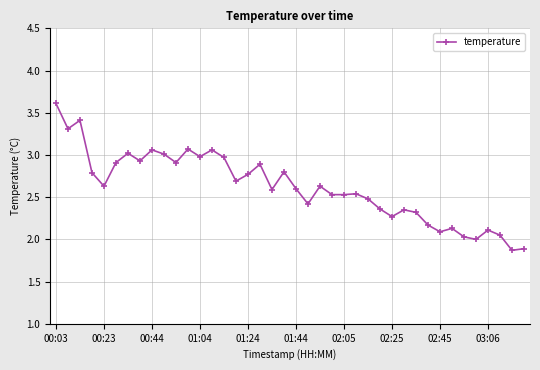

What is the minimum value shown in the chart?

1.9